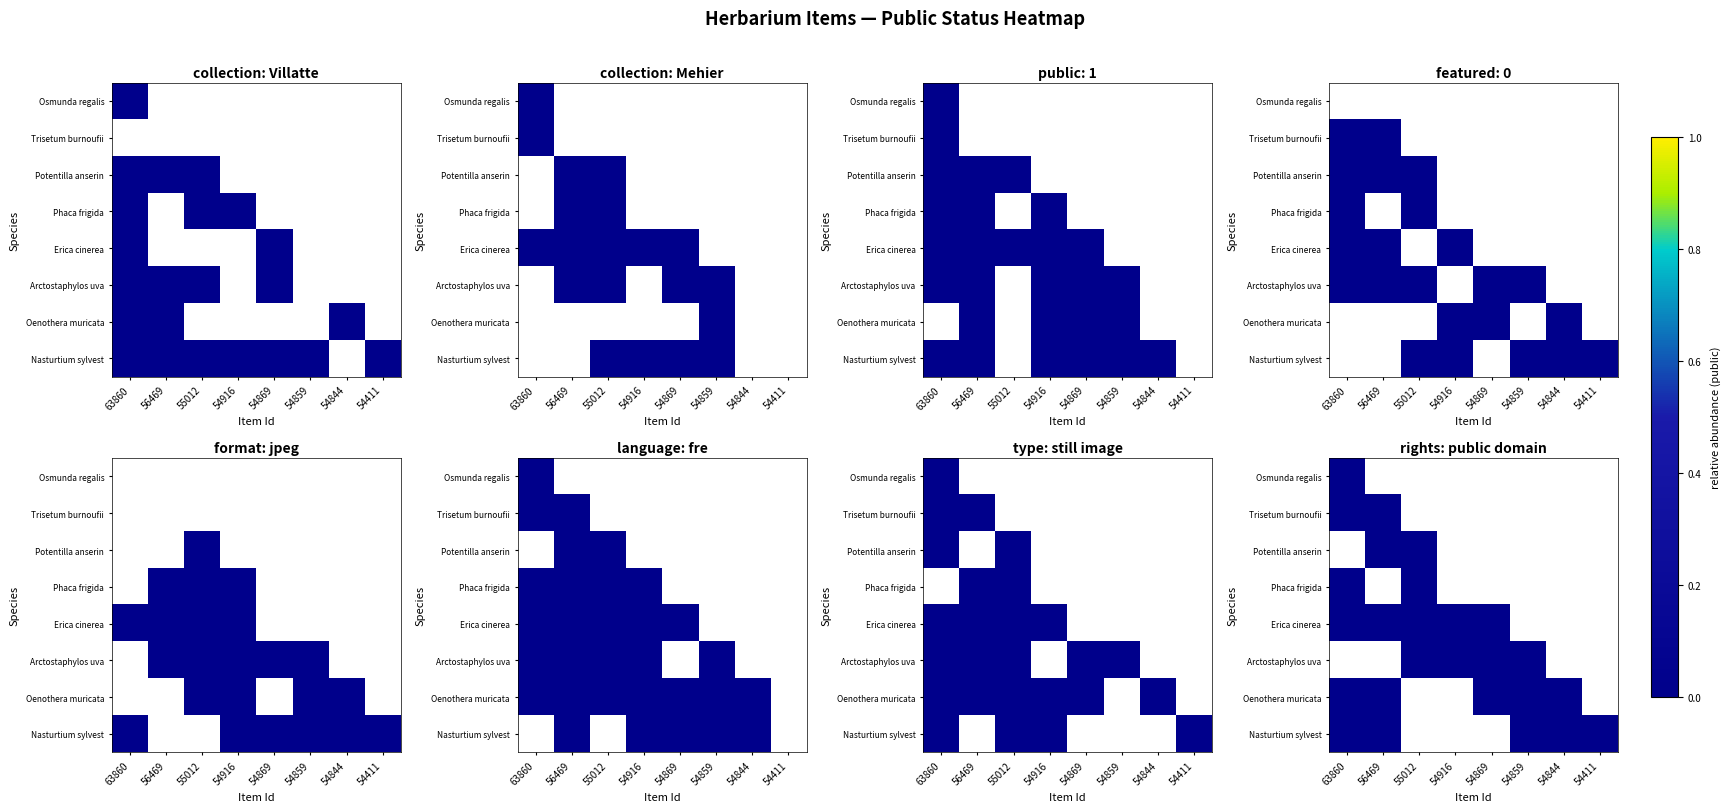

At how many categories does at least one series exceed 0?

8